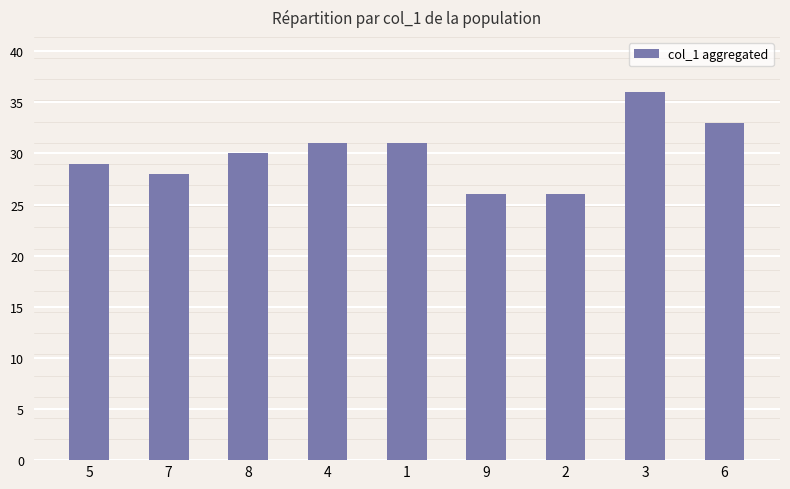

What is the difference between the second highest and minimum values?

7